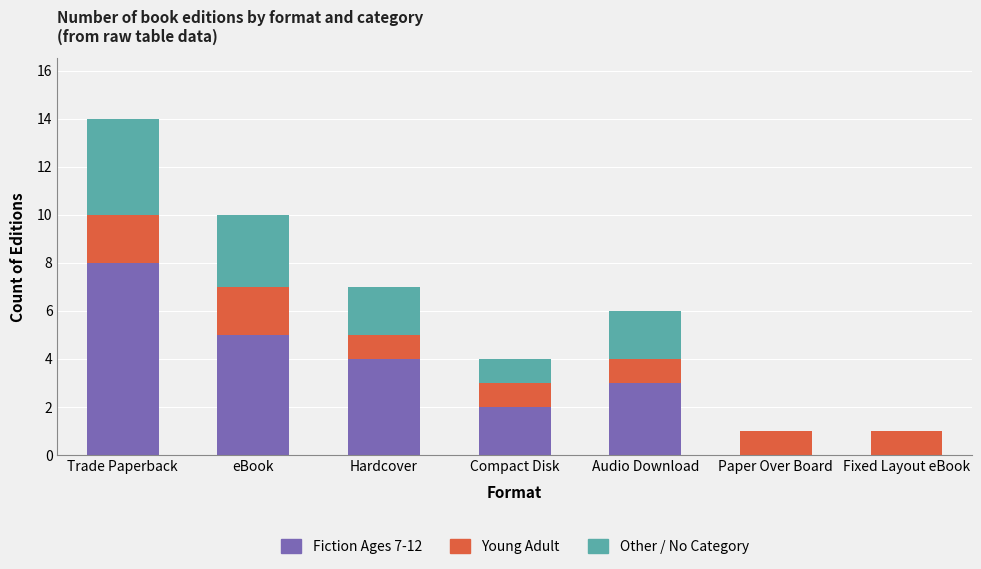

True or false: Fiction Ages 7-12 has a value of 8 at Trade Paperback.

True